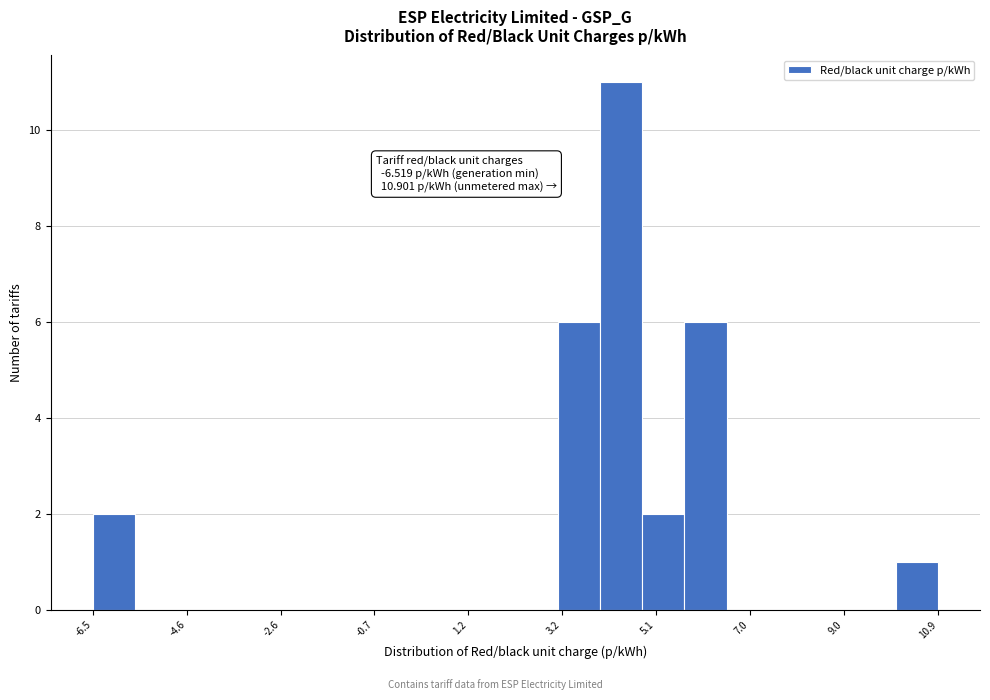

Which range on the x-axis has the tallest bar?

4.0 to 4.8